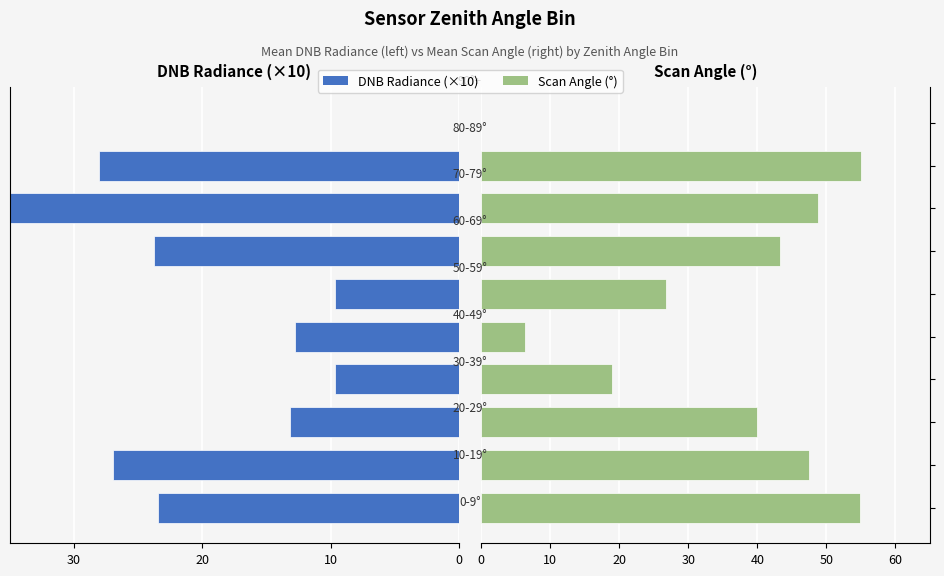

What is the sum of all DNB Radiance (×10) values?

-186.7